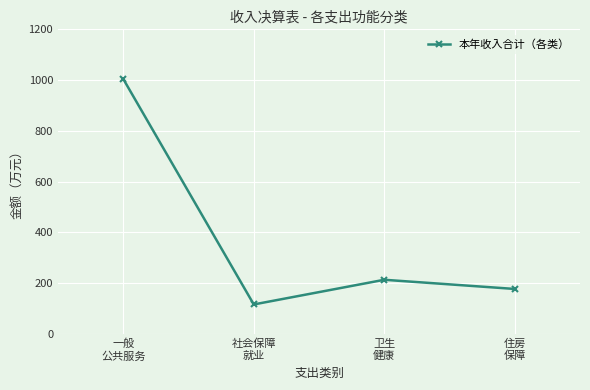

What is the change in value from 社会保障
就业 to 住房
保障?

+61.0